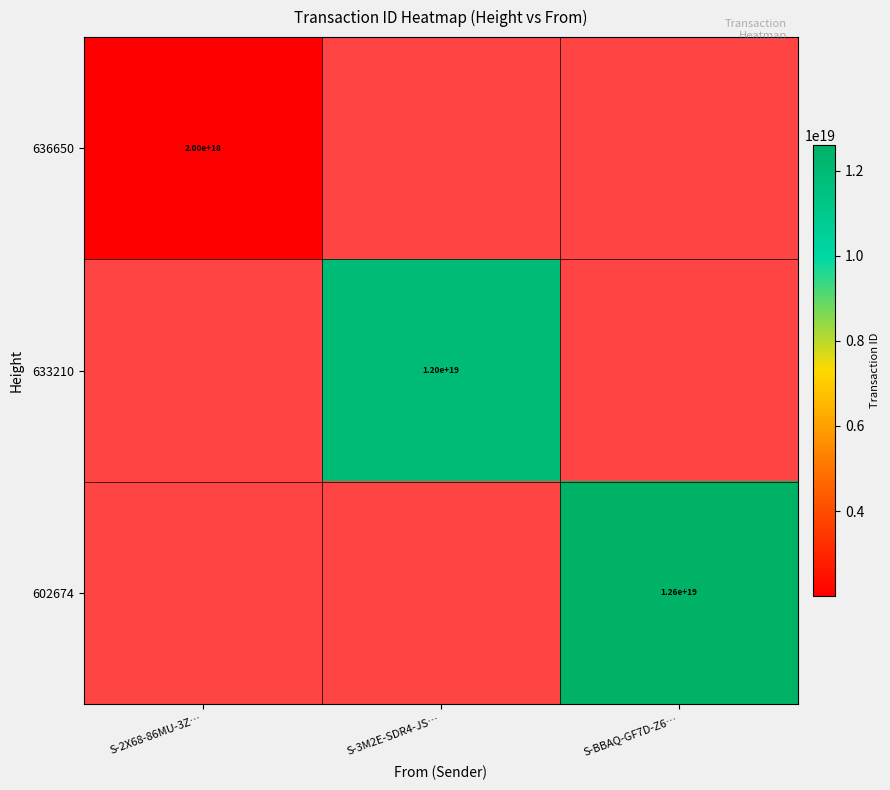

The 636650 series shows 929308923766833920 at S-2X68-86MU-3Z…. True or false?

False